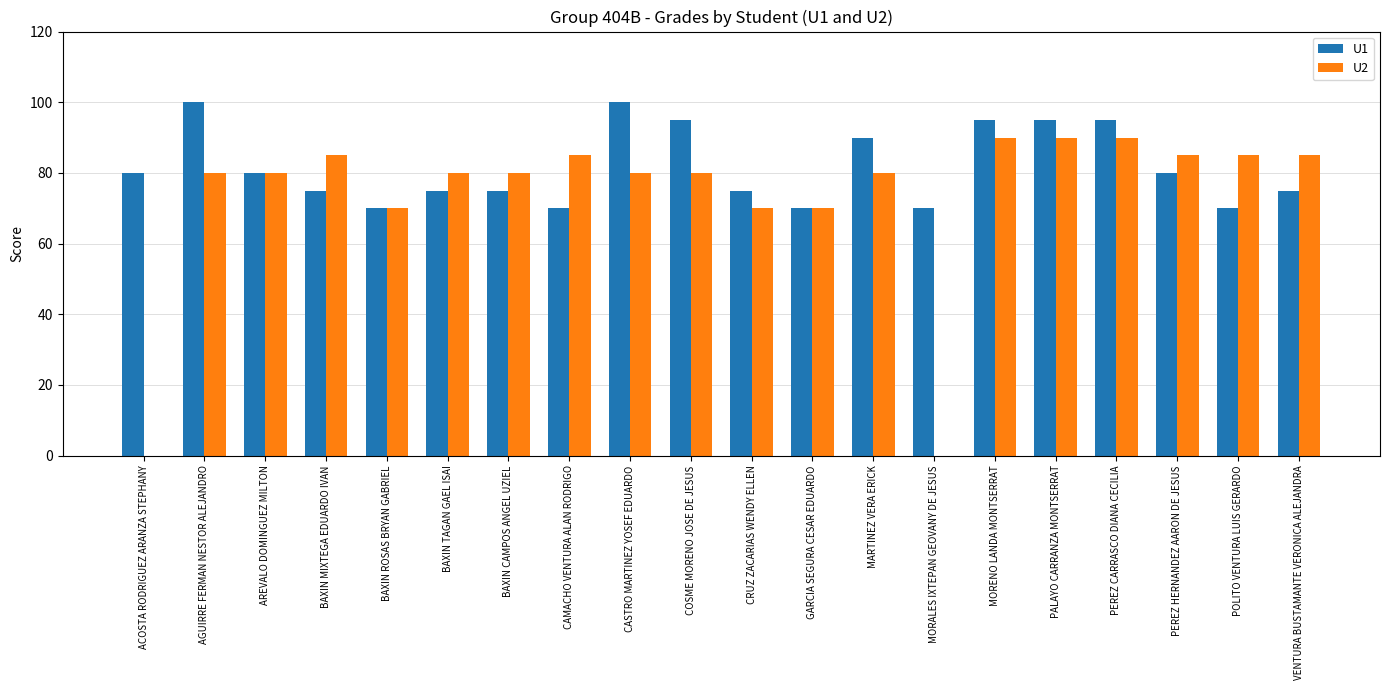

The value of U1 at PALAYO CARRANZA MONTSERRAT is 164. True or false?

False